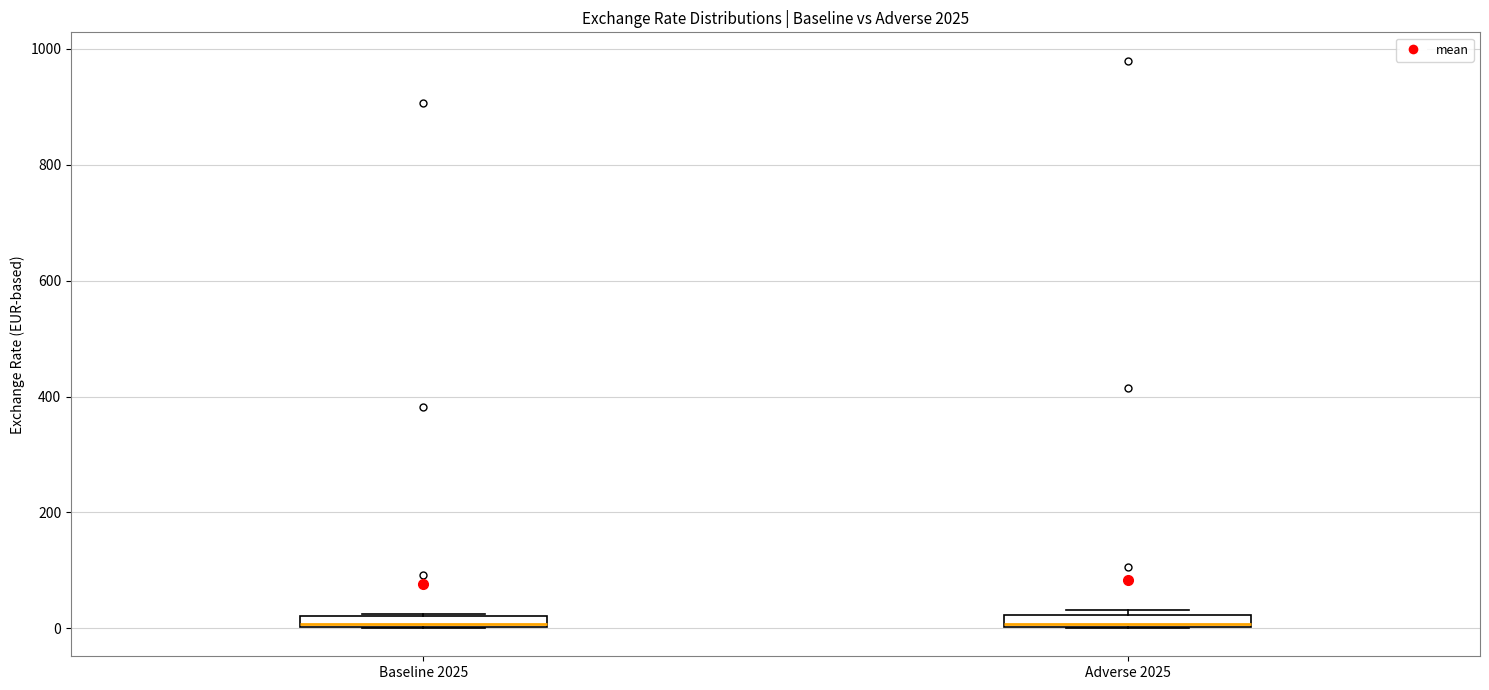

Where is the lower edge of the box for Baseline 2025 on the y-axis? The values are not printed on the chart, so give them approximately, as read against the axis.

0